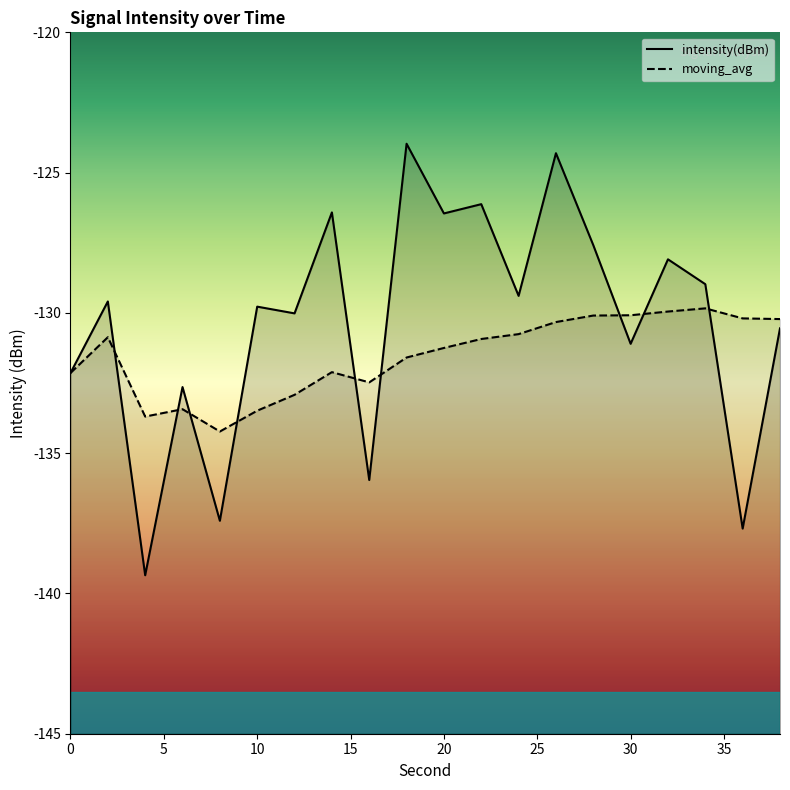

Which series ends up on top after the final intersection of intensity(dBm) and moving_avg?

moving_avg